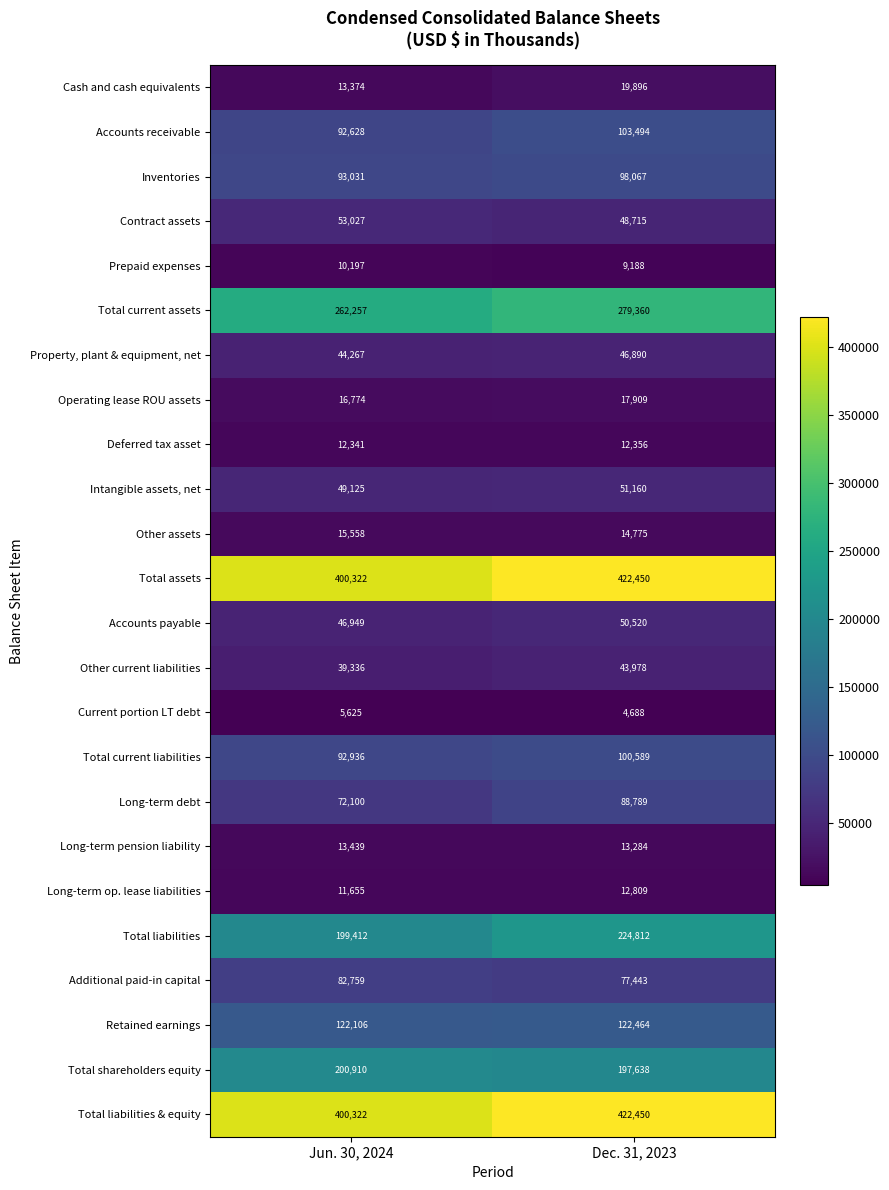

Is it true that Contract assets equals 53027 at Jun. 30, 2024?

True